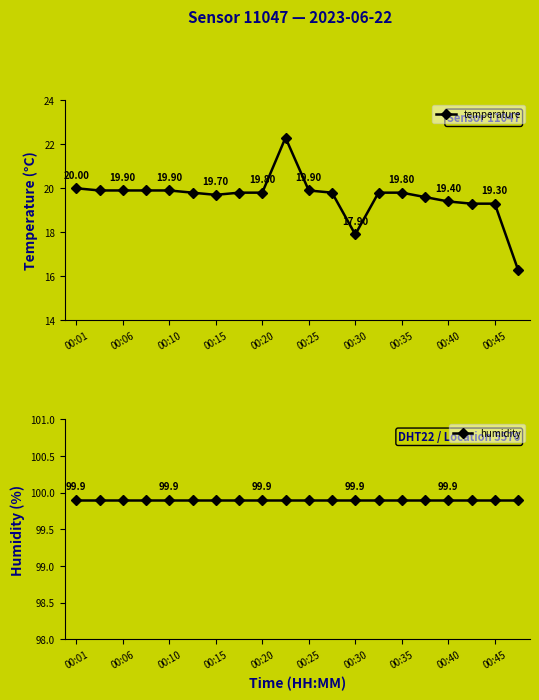

In temperature, how many points are higher than both neighbors (excluding endpoints)?

1